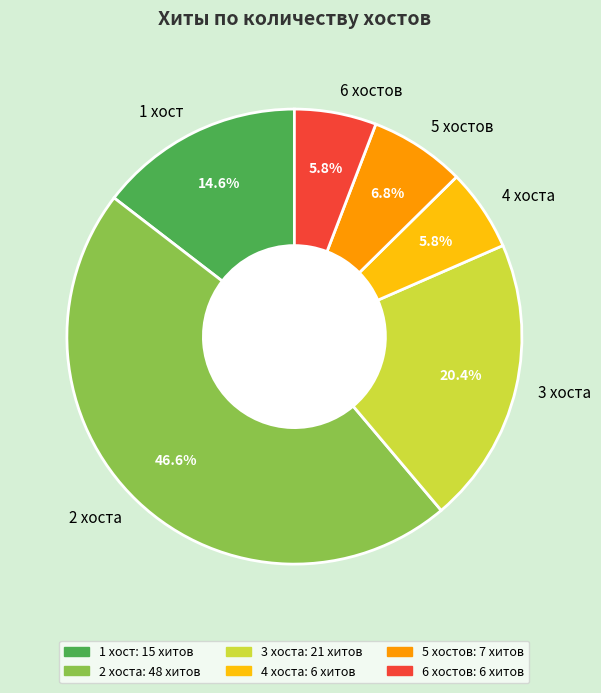

To the nearest percent, what is the average slice percentage?

17%